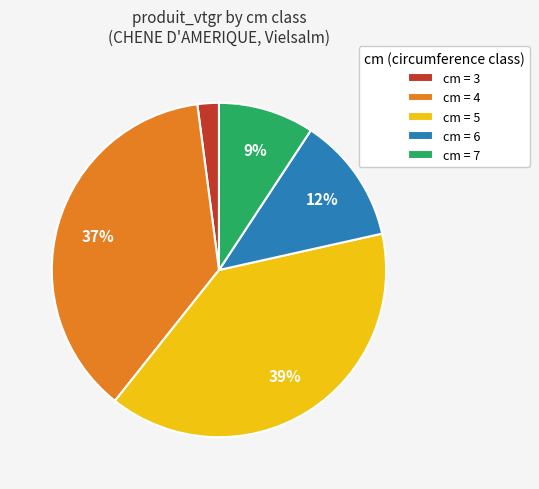

What is the smallest slice in the pie chart?

cm = 3